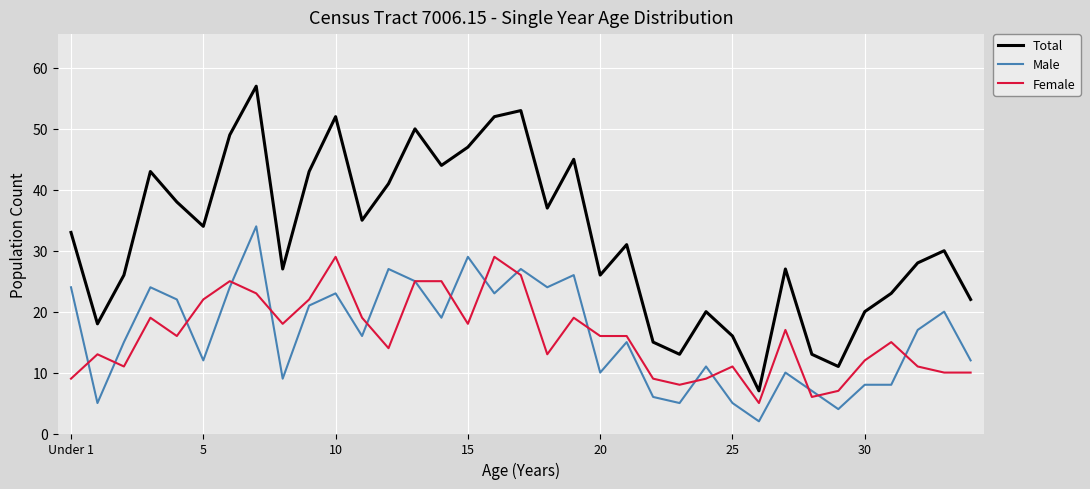

What is the lowest value of the Total series?

7